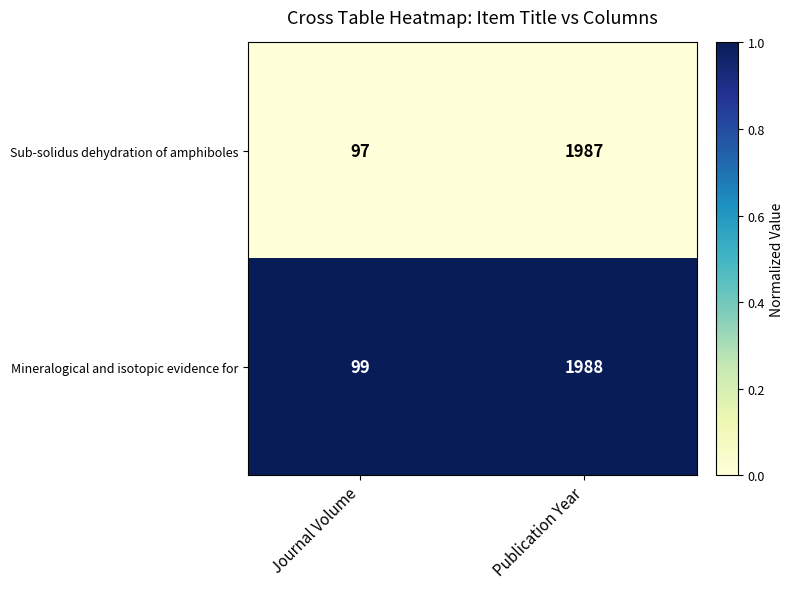

Reading right to left, transcribe all the data shown in this chart.

Sub-solidus dehydration of amphiboles: 1987	97
Mineralogical and isotopic evidence for: 1988	99